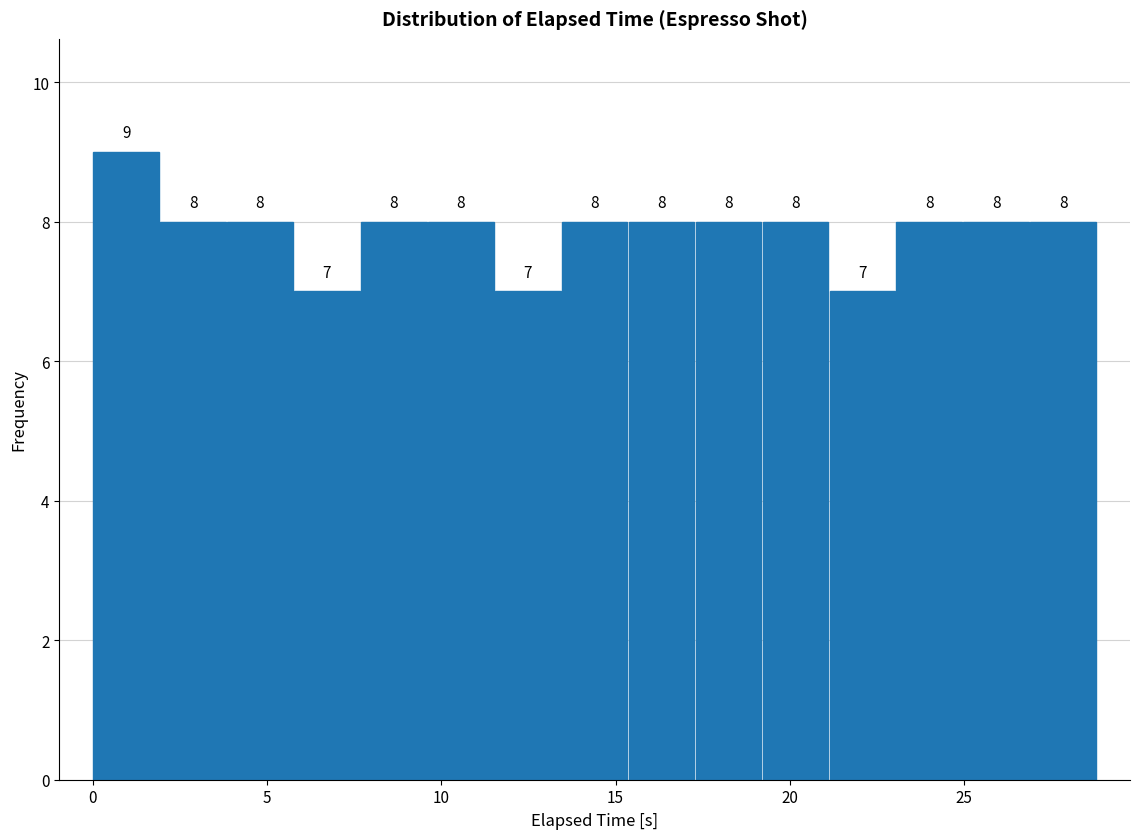

Around what value on the x-axis is the tallest bar? Give the approximate position of its centre, as read against the axis.

1.0